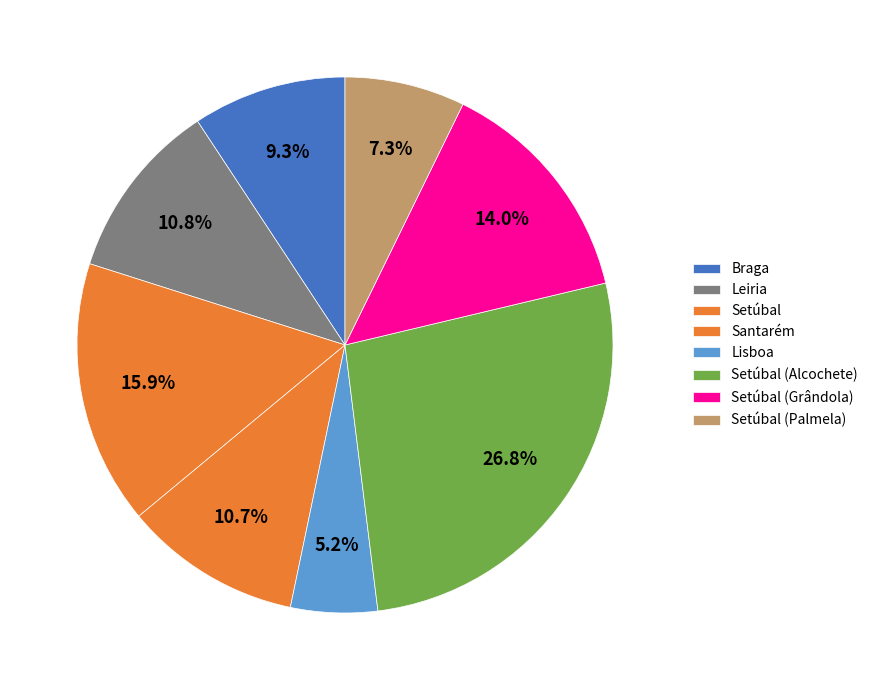

What is the smallest slice in the pie chart?

Lisboa